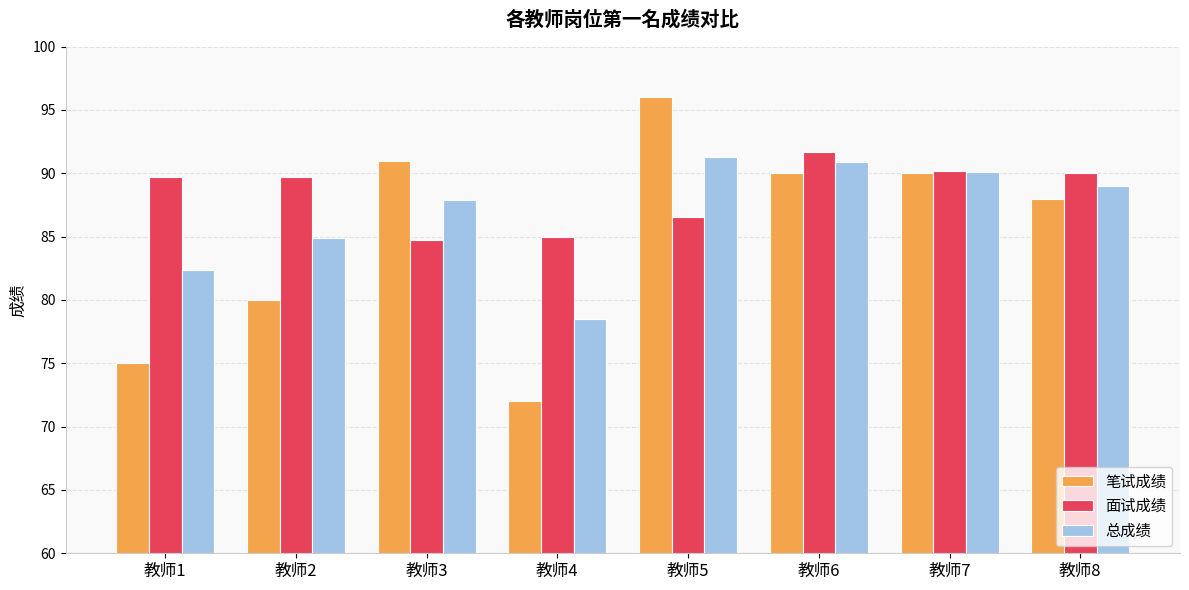

List the series in order of their overall mean, highest first.

面试成绩, 总成绩, 笔试成绩